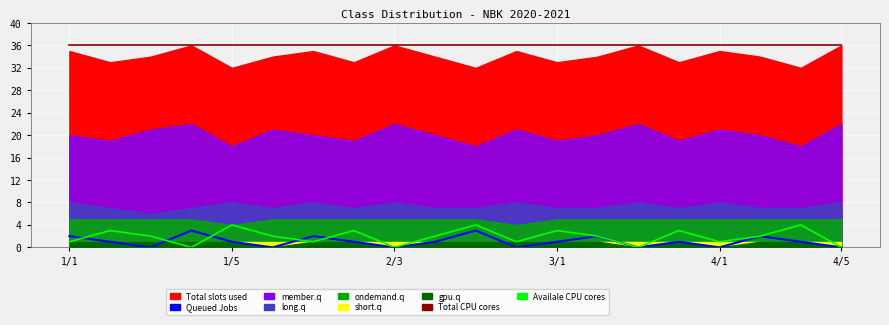

The value of Total CPU cores at 1/5 is 36. True or false?

True